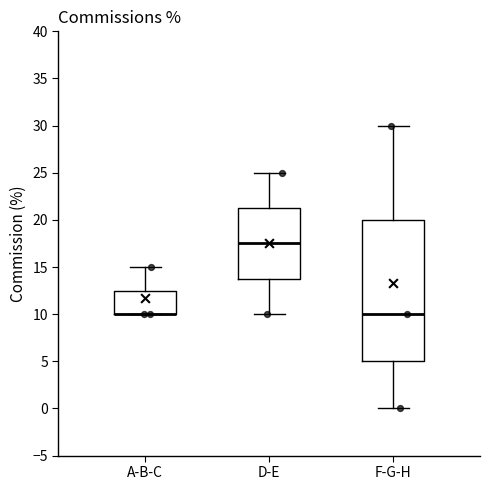

Where does the lower whisker of the box for D-E end on the y-axis? The values are not printed on the chart, so give them approximately, as read against the axis.

10.0